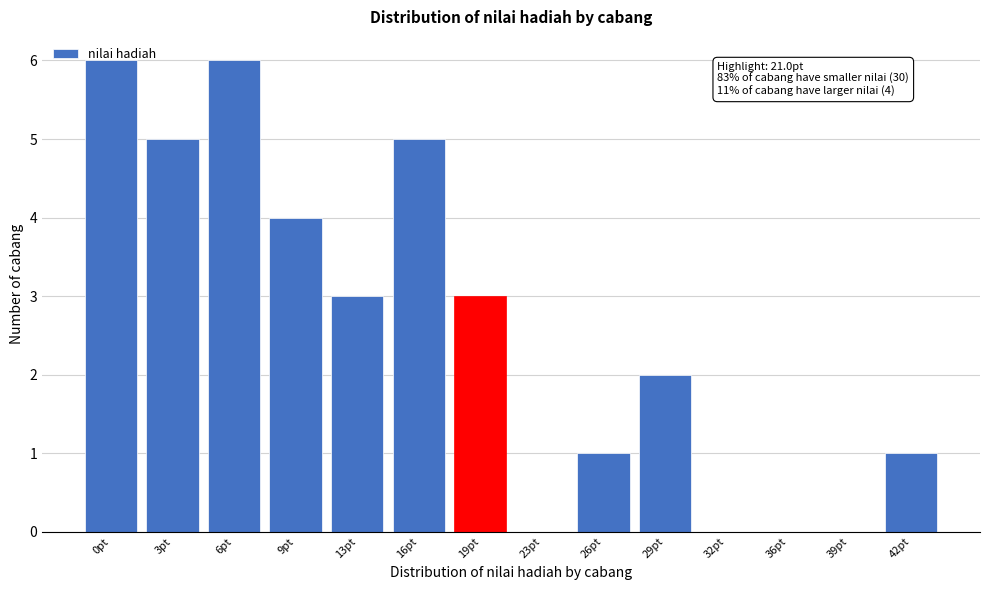

What is the greatest value displayed?

6